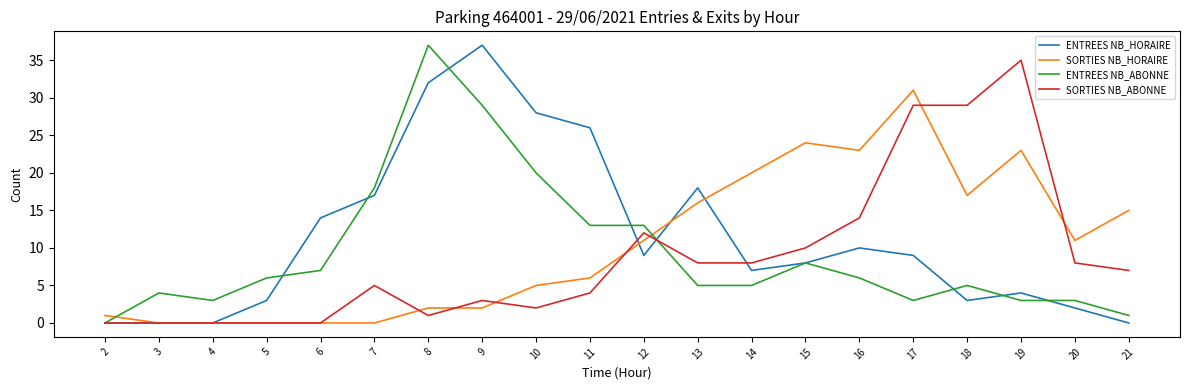

How many lines are shown in the chart?

4